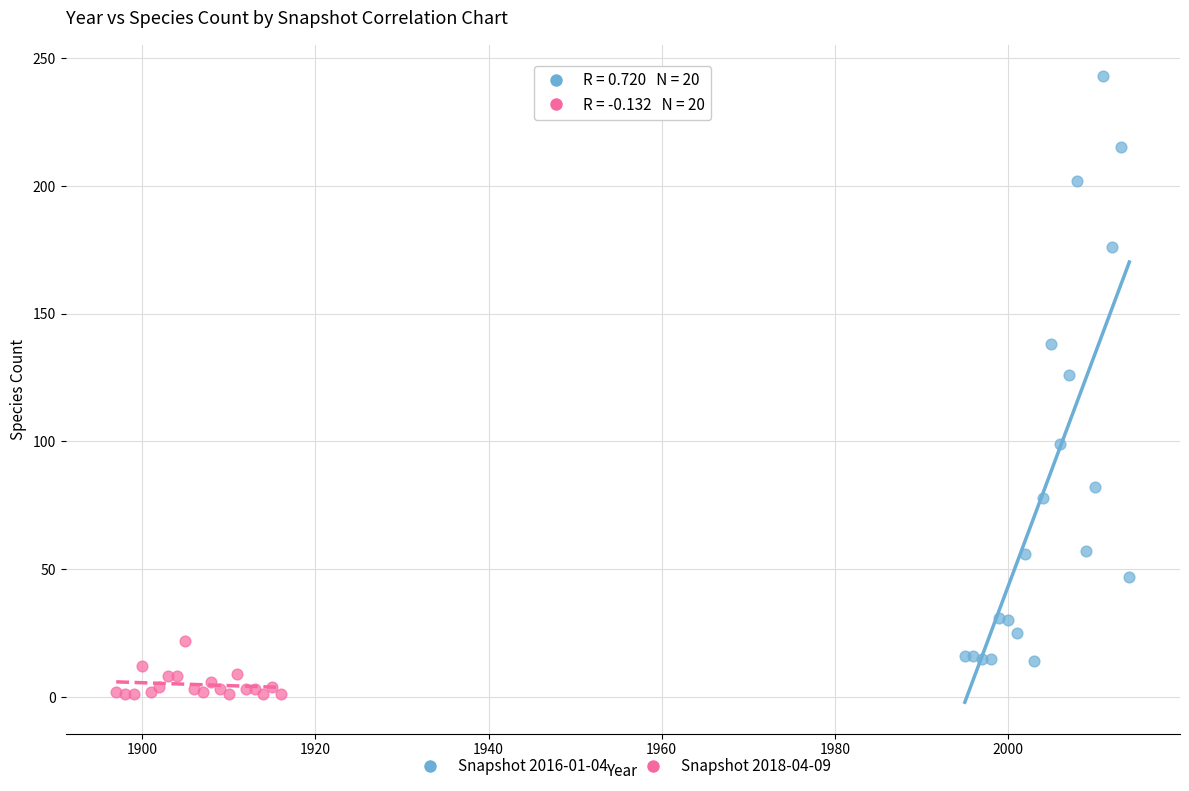

Which series contains the highest Y value?

Snapshot 2016-01-04